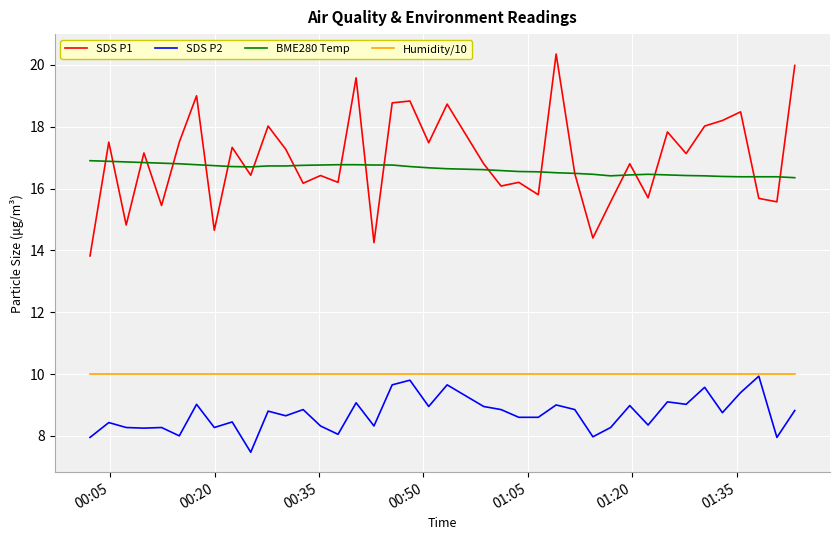

Which series ends up on top after the final intersection of BME280 Temp and SDS P1?

SDS P1